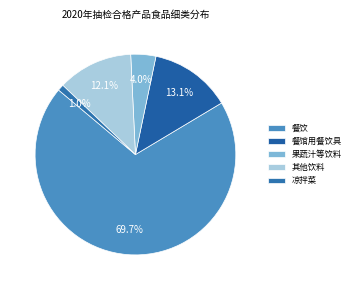

What is the total percentage of 凉拌菜 and 餐饮?

70.7%